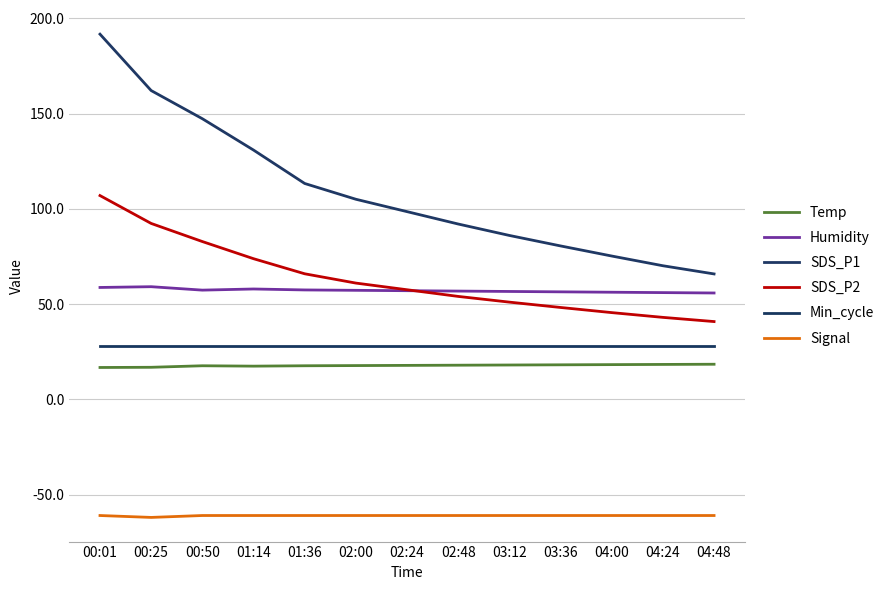

What is the spread (max minus min) of values at 02:00?

166.0